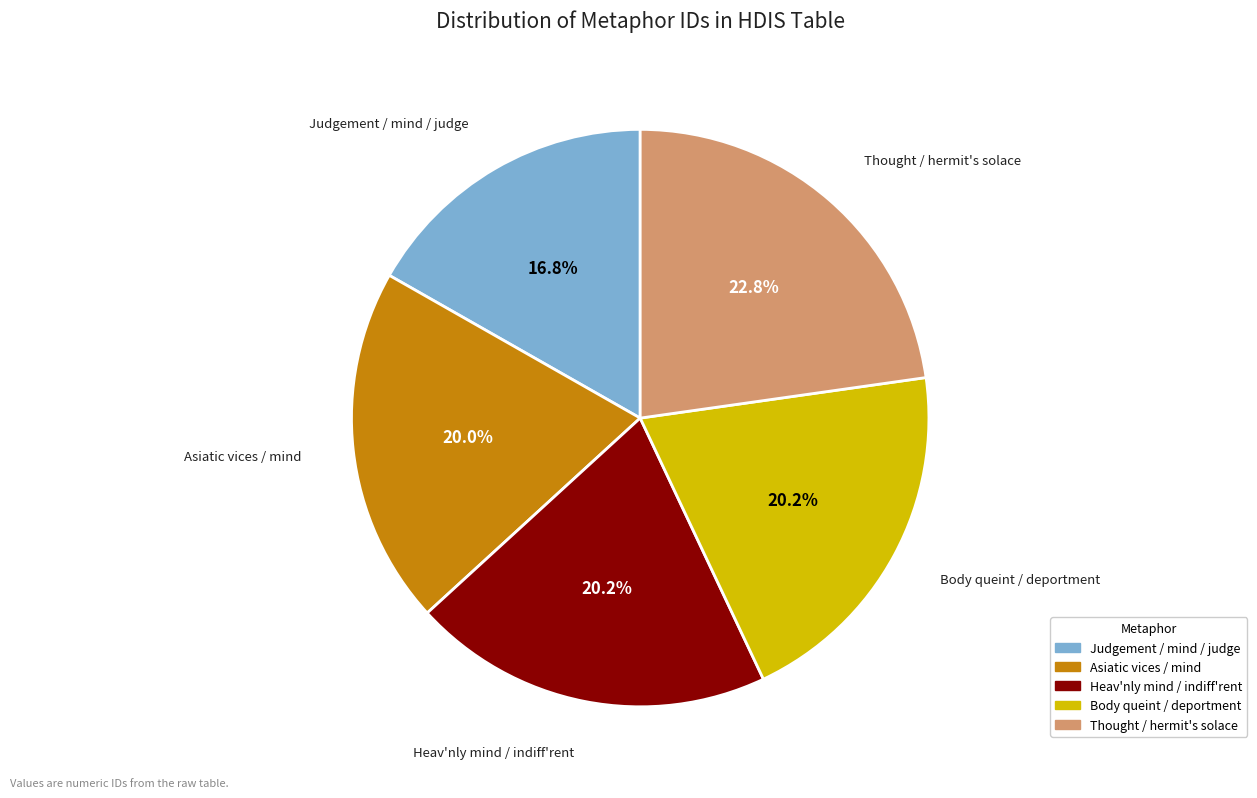

Is there any slice that represents more than half of the pie?

No